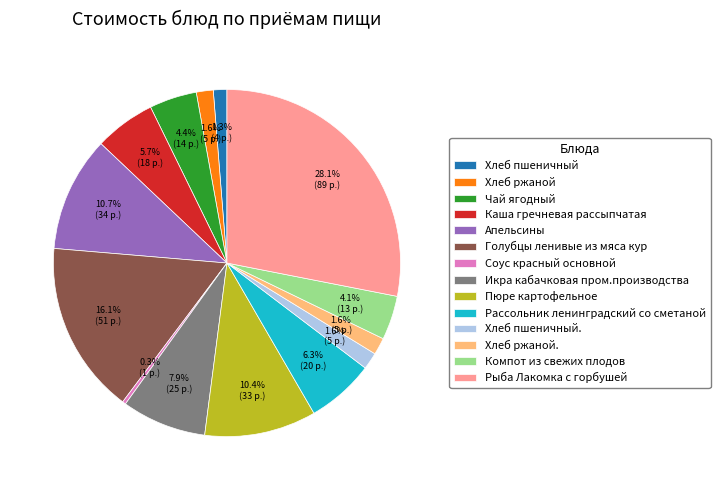

What is the ratio of the value at Чай ягодный to the value at Каша гречневая рассыпчатая?

0.8